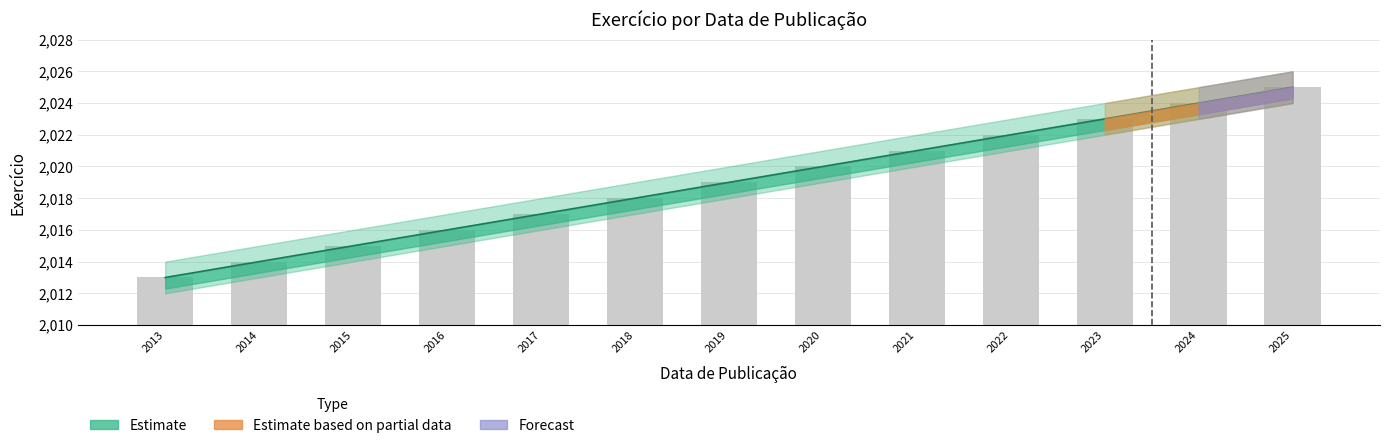

Read the Exercicio value at 2025, to the nearest 5.

2025